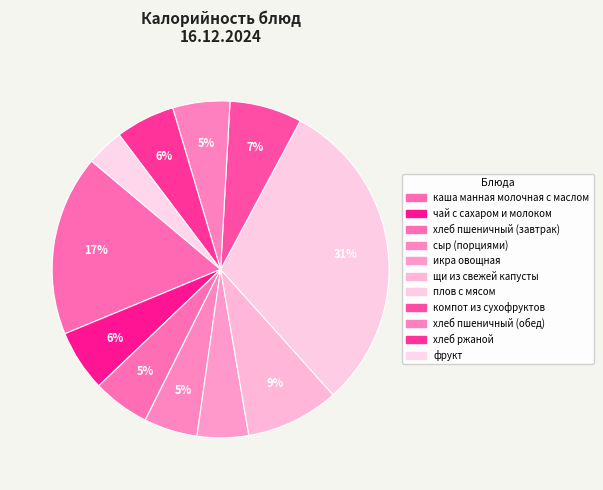

Which slice is the largest?

плов с мясом